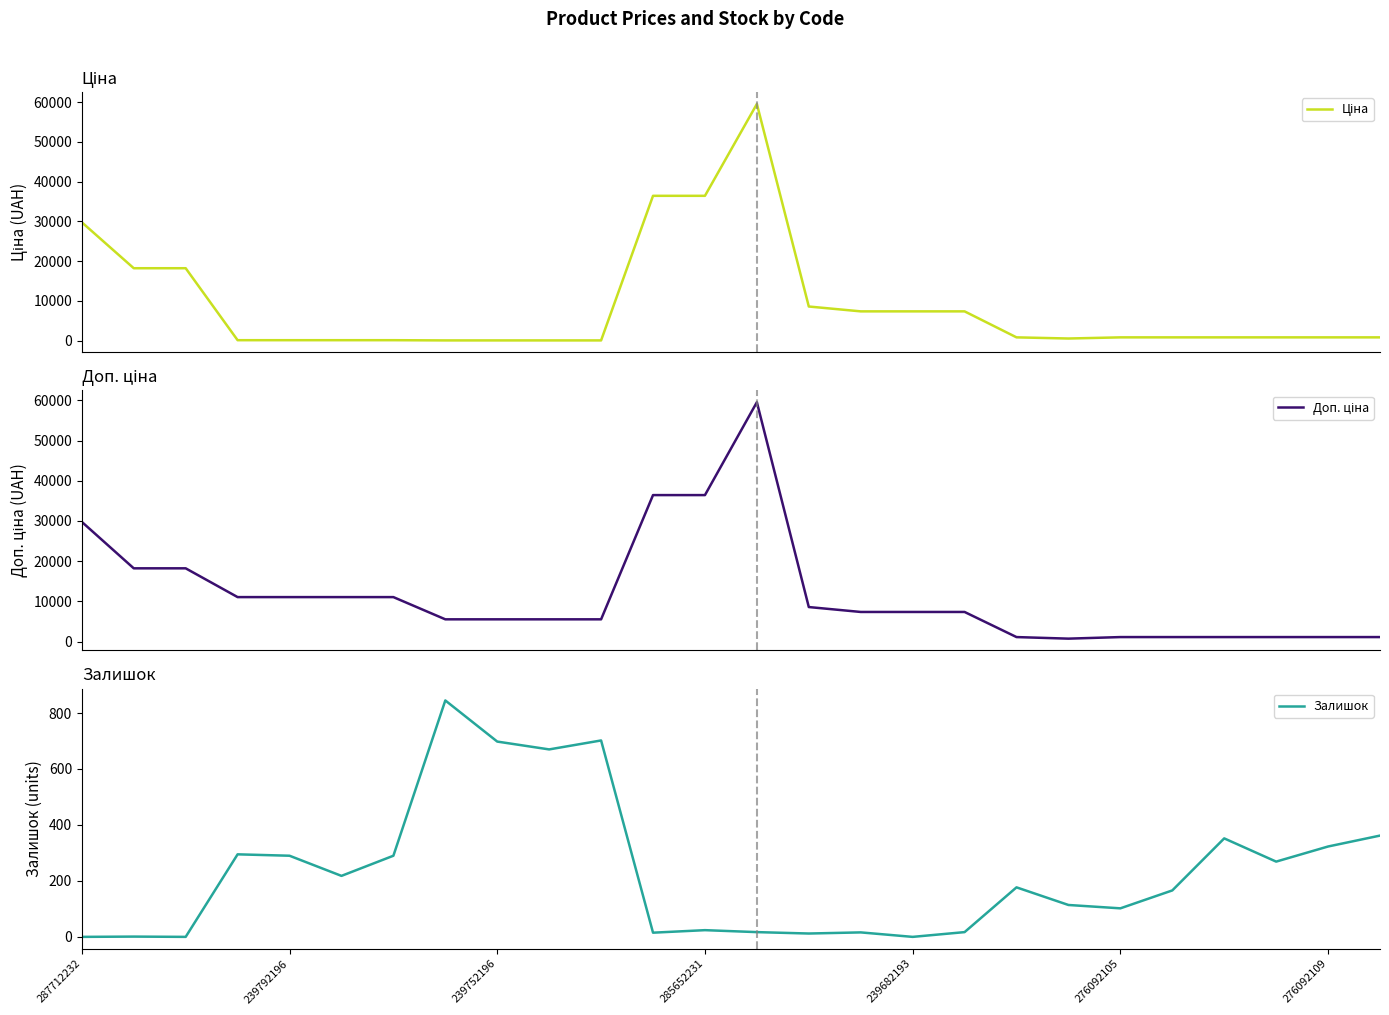

At which label does Доп. ціна reach its minimum?

19